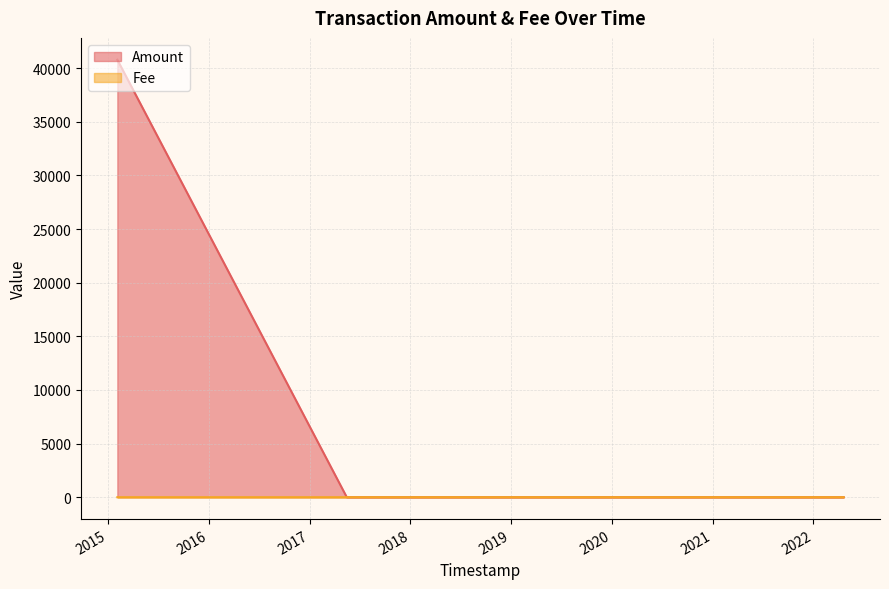

How many lines are shown in the chart?

2